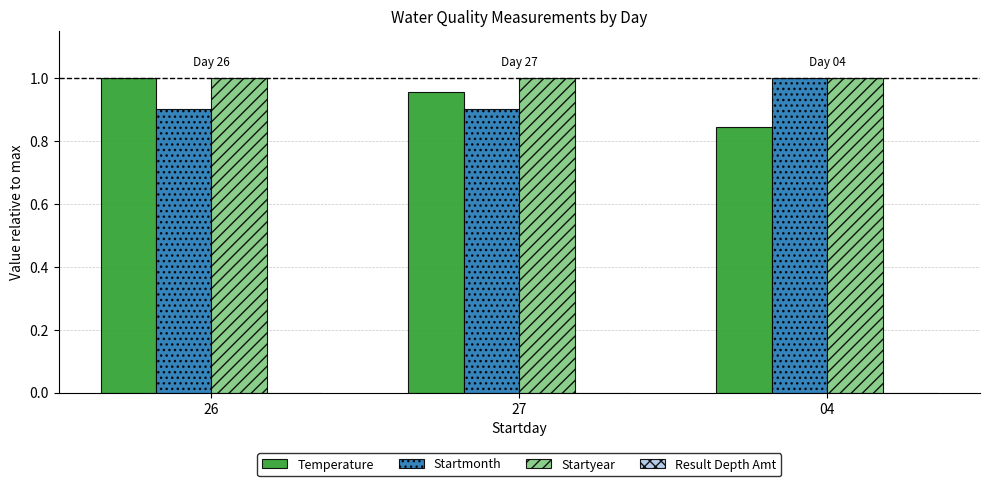

What is the sum of the Startmonth values at 26 and 04?

1.9